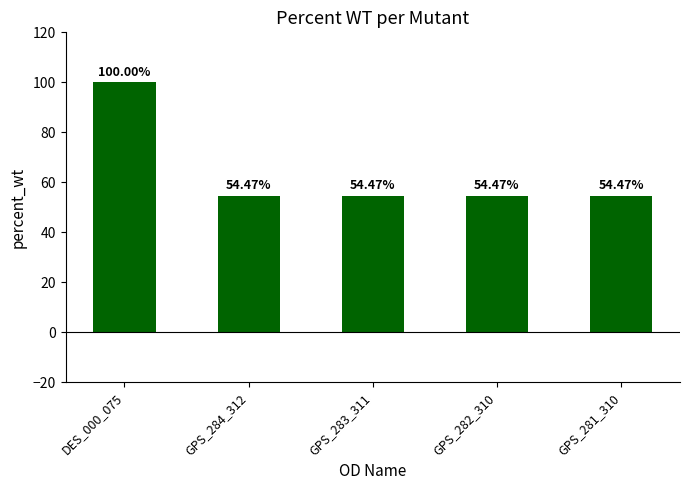

What is the sum of the values at DES_000_075 and GPS_284_312?

154.5